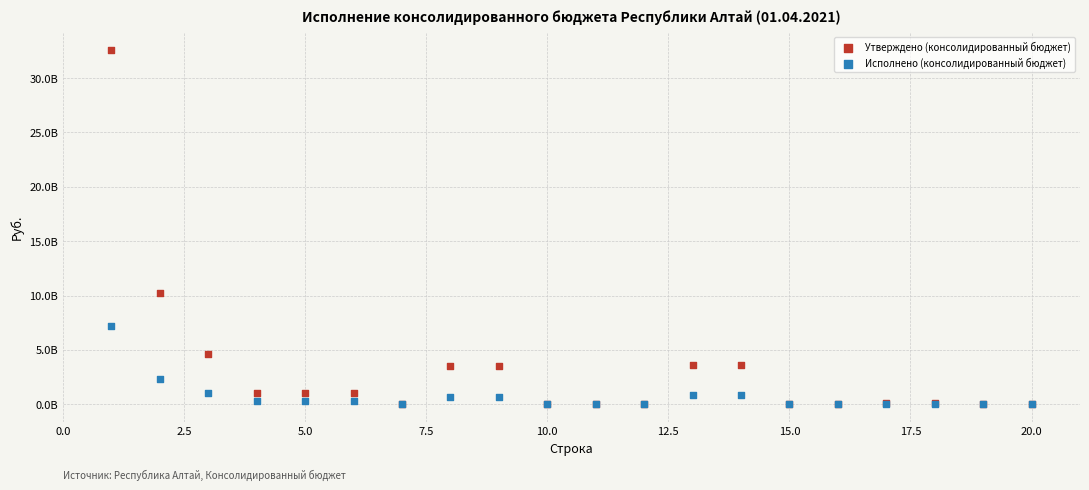

Which series contains the highest Y value?

Утверждено (консолидированный бюджет)